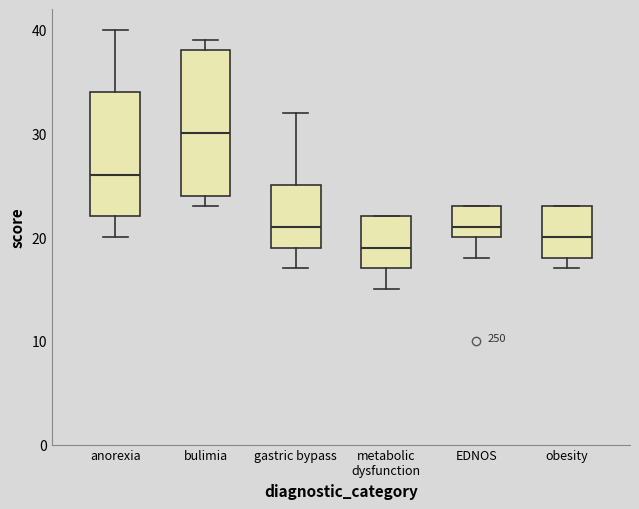

Where does the upper whisker of the box for gastric bypass end on the y-axis? The values are not printed on the chart, so give them approximately, as read against the axis.

32